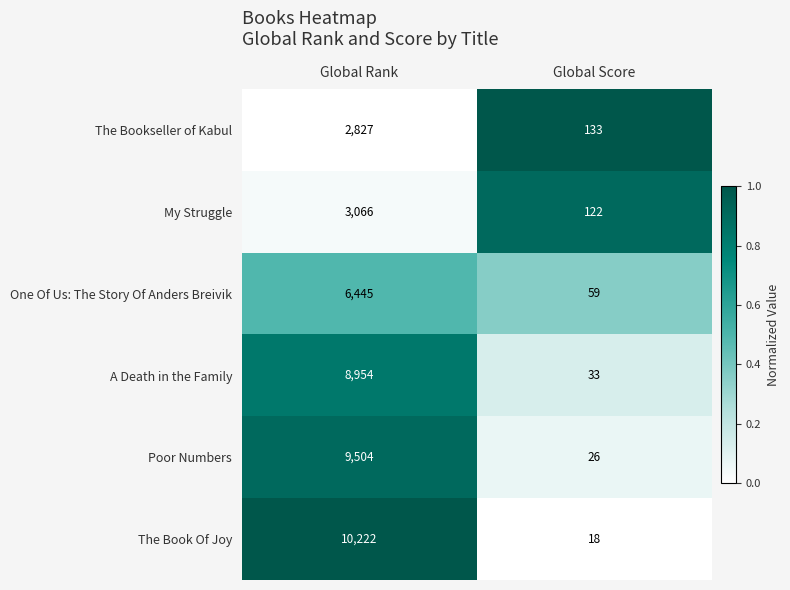

Read the The Bookseller of Kabul value at Global Score.

133